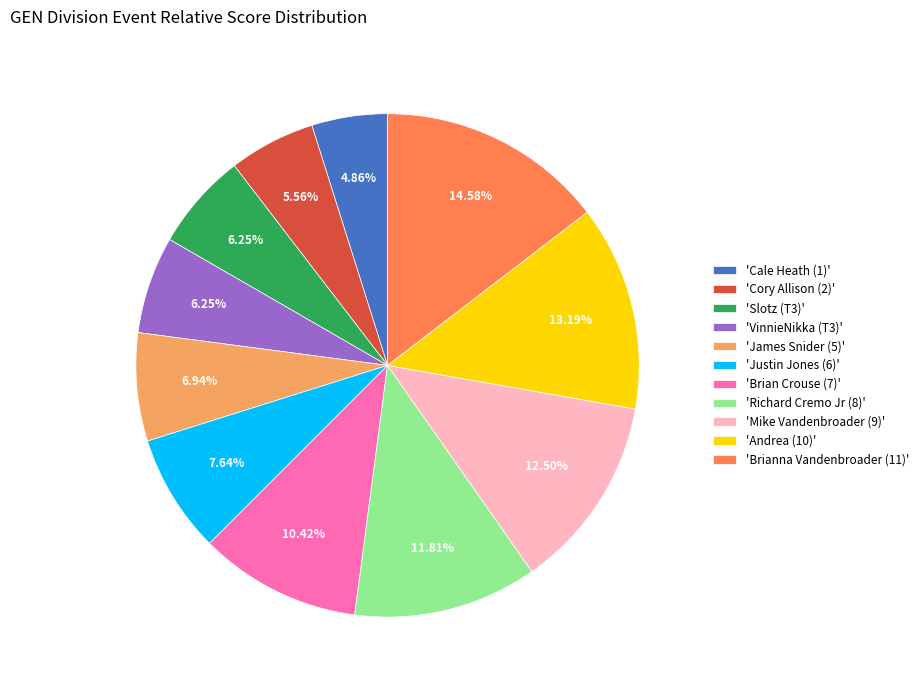

Combined, do 'Cory Allison (2)' and 'James Snider (5)' account for over 50%?

No